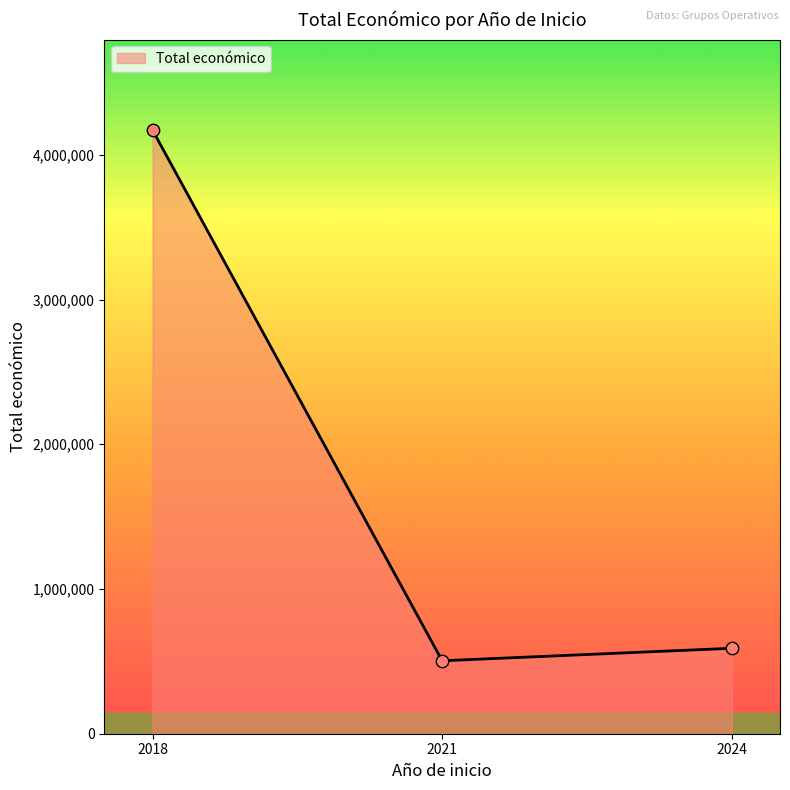

Which has a higher value, 2021 or 2018?

2018